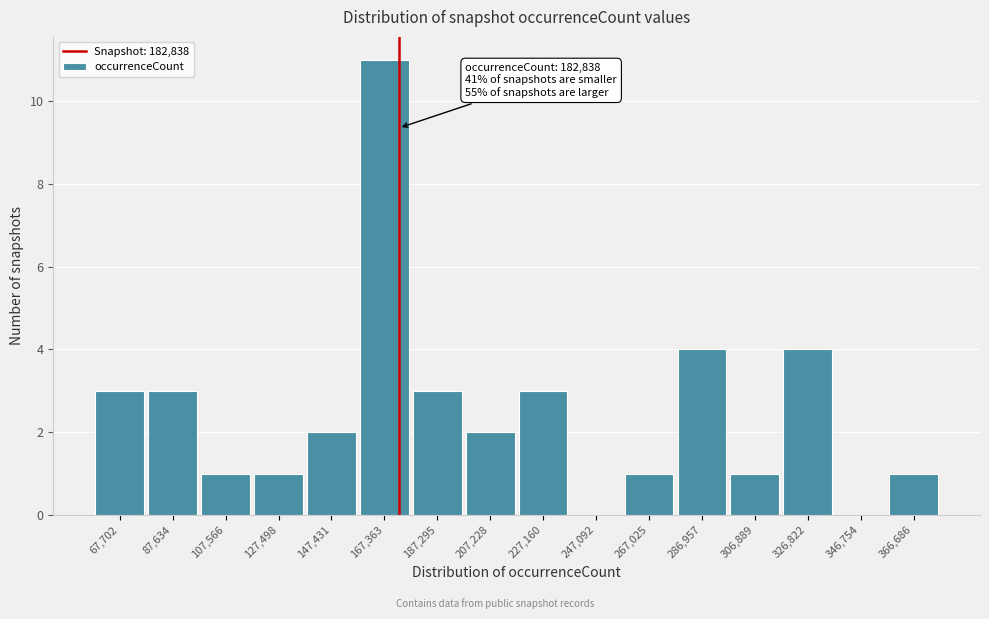

Reading left to right, what are all the values shown in this chart?

67,702=3	87,634=3	107,566=1	127,498=1	147,431=2	167,363=11	187,295=3	207,228=2	227,160=3	247,092=0	267,025=1	286,957=4	306,889=1	326,822=4	346,754=0	366,686=1